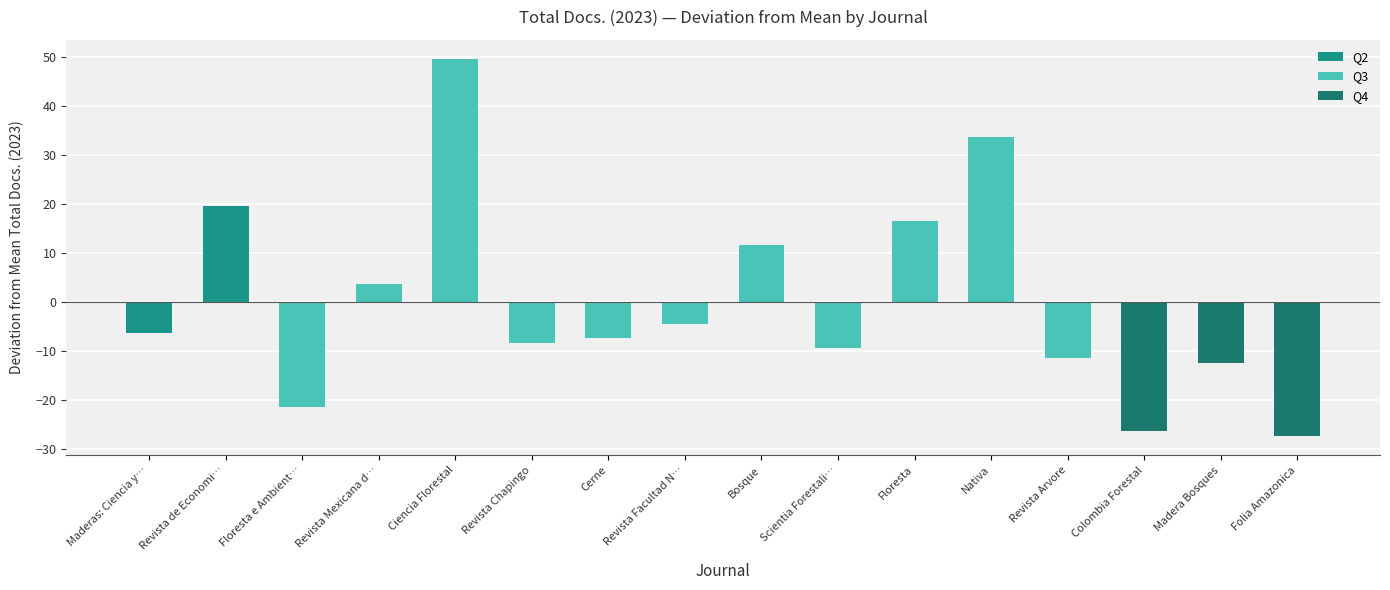

Where is the data nearest to the value 11?

Bosque